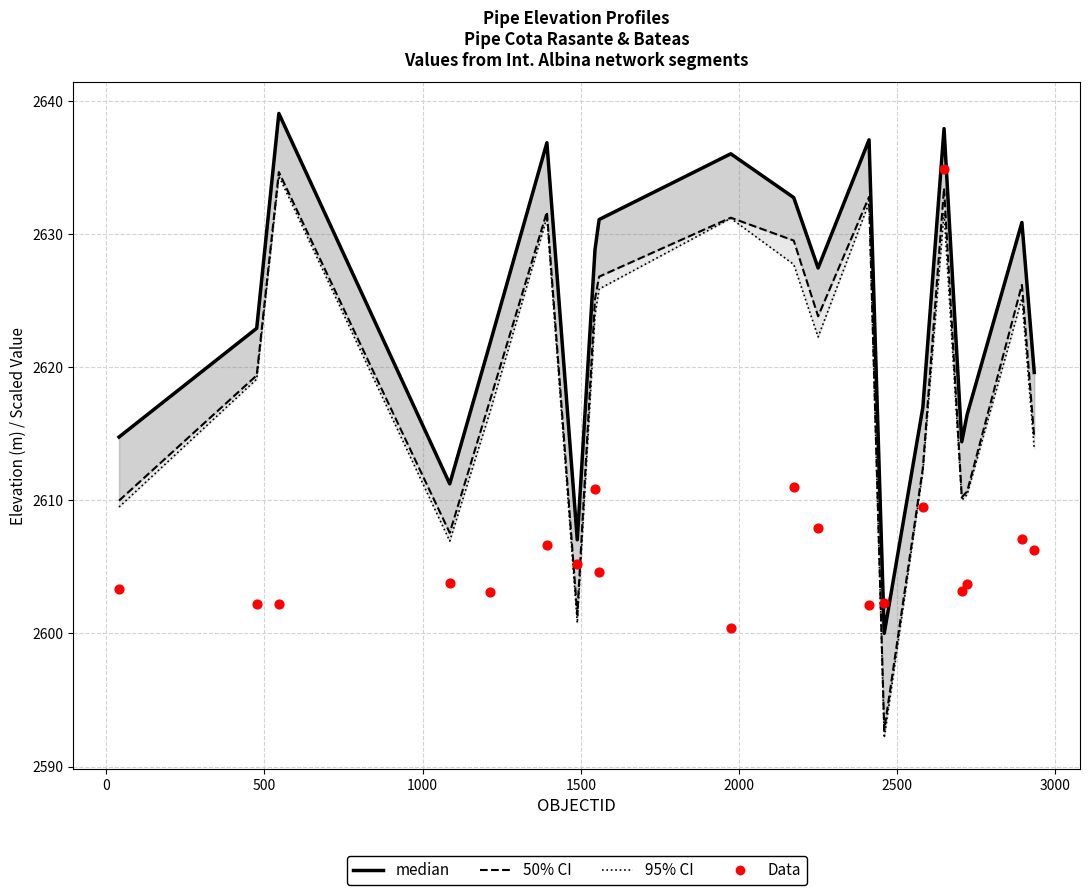

Which series reaches the minimum Y coordinate?

95% CI